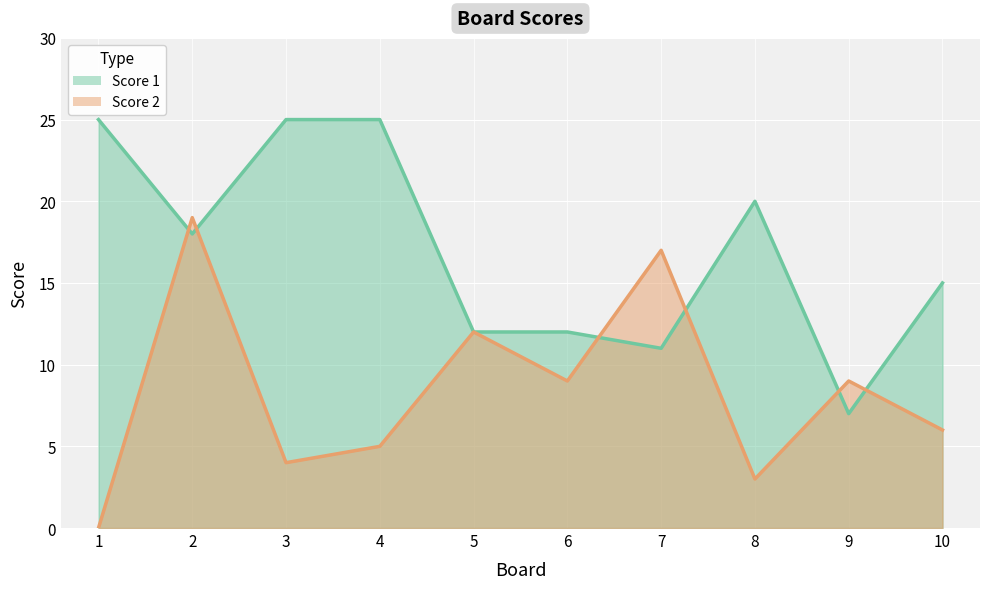

Read the Score 1 value at 6, to the nearest 5.

10